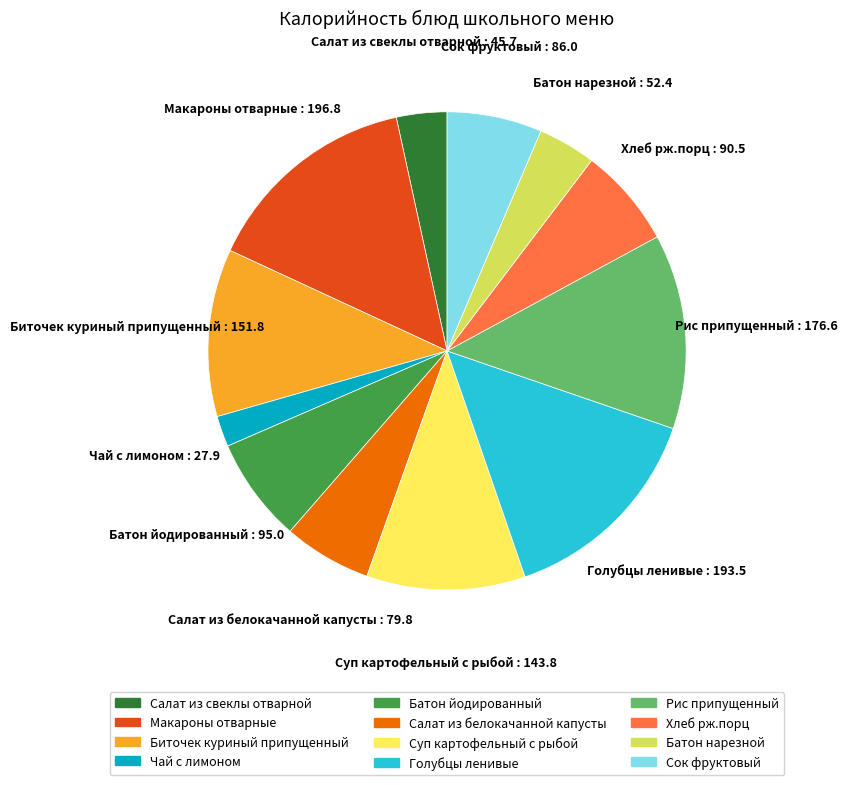

Which has a higher value, Биточек куриный припущенный or Суп картофельный с рыбой?

Биточек куриный припущенный